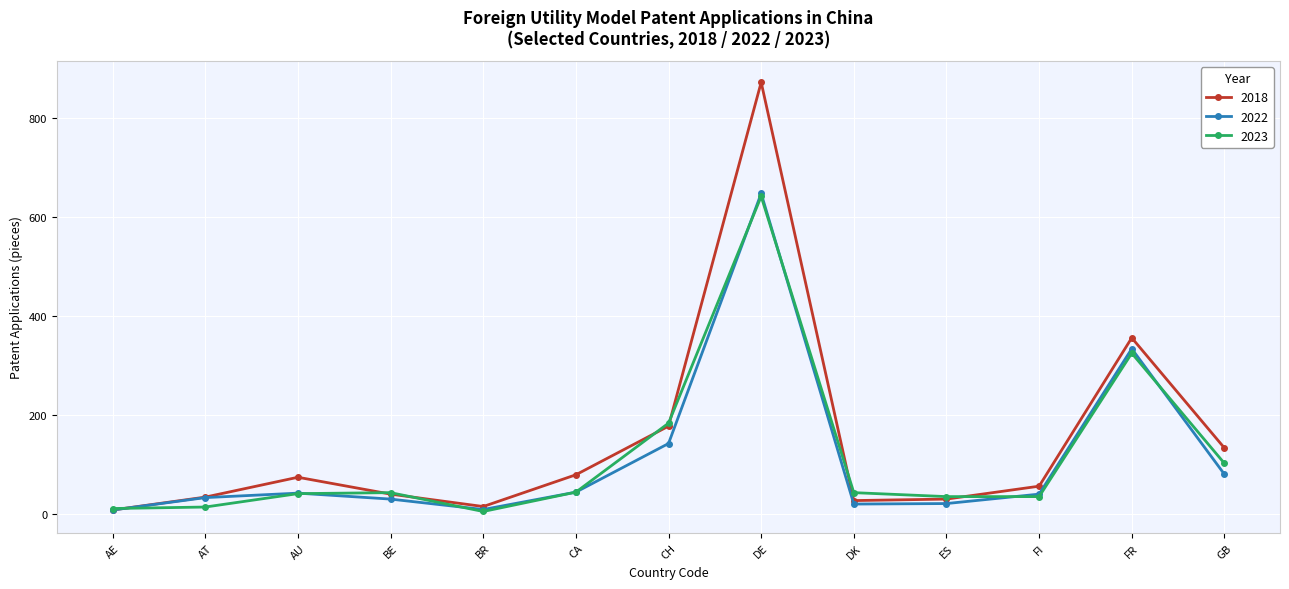

The value of 2018 at FR is 356. True or false?

True